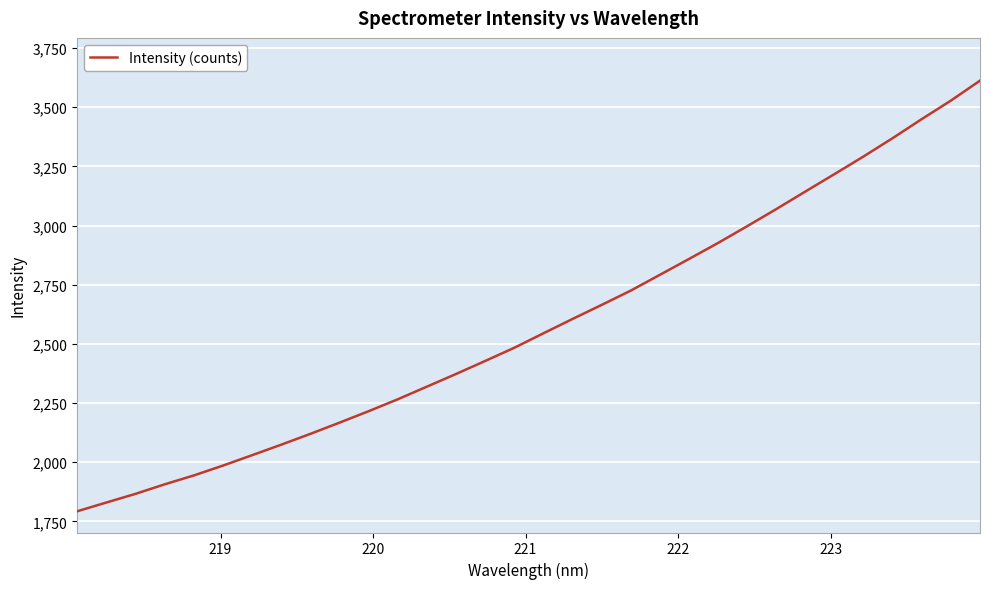

What is the difference between the maximum and minimum values?

1819.6